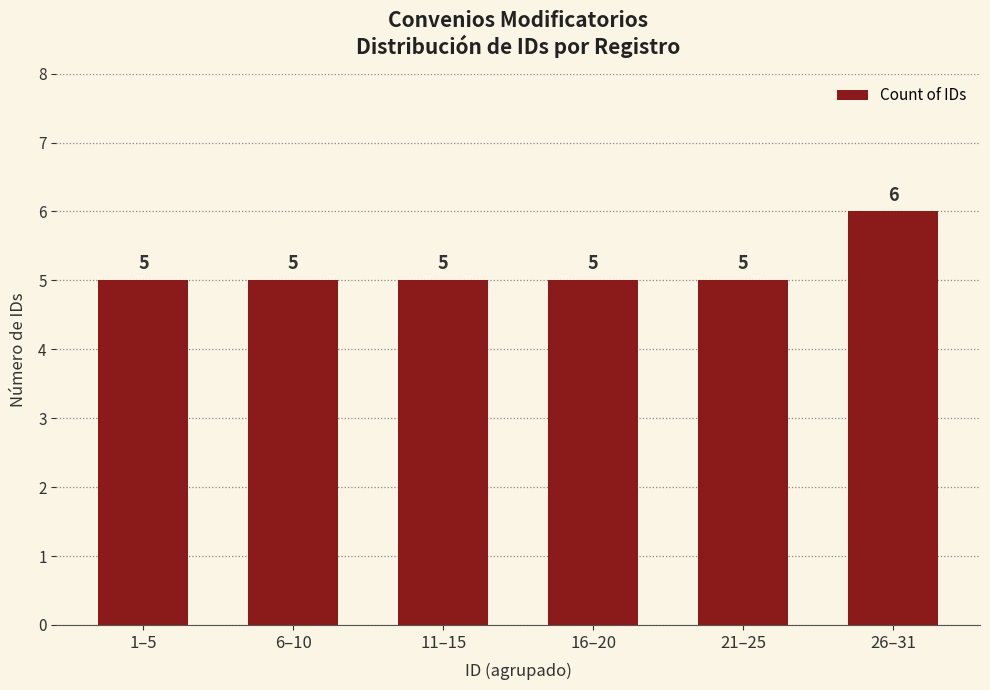

What is the value of the 4th bar from the left?

5